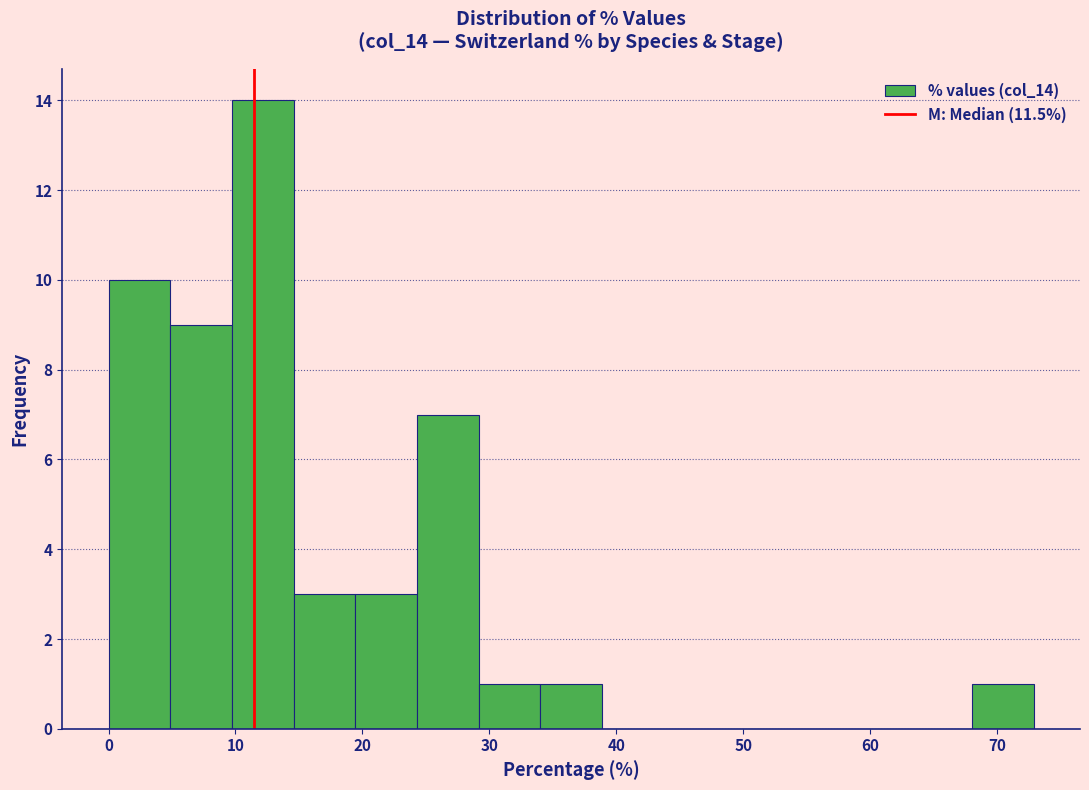

Reading left to right, transcribe this chart: for each bar, give the range it covers on the x-axis and its height. Neither the bar edges nor the heights are printed on the chart, so give them approximately, as read against the axes.

0 to 5: 10
5 to 10: 9
10 to 15: 14
15 to 19: 3
19 to 24: 3
24 to 29: 7
29 to 34: 1
34 to 39: 1
39 to 44: 0
44 to 49: 0
49 to 53: 0
53 to 58: 0
58 to 63: 0
63 to 68: 0
68 to 73: 1